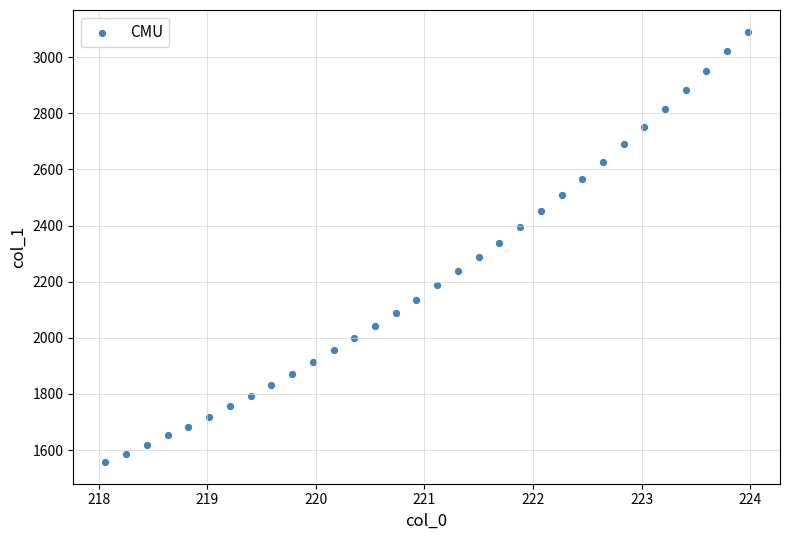

What is the range of X values (max minus min)?

5.9